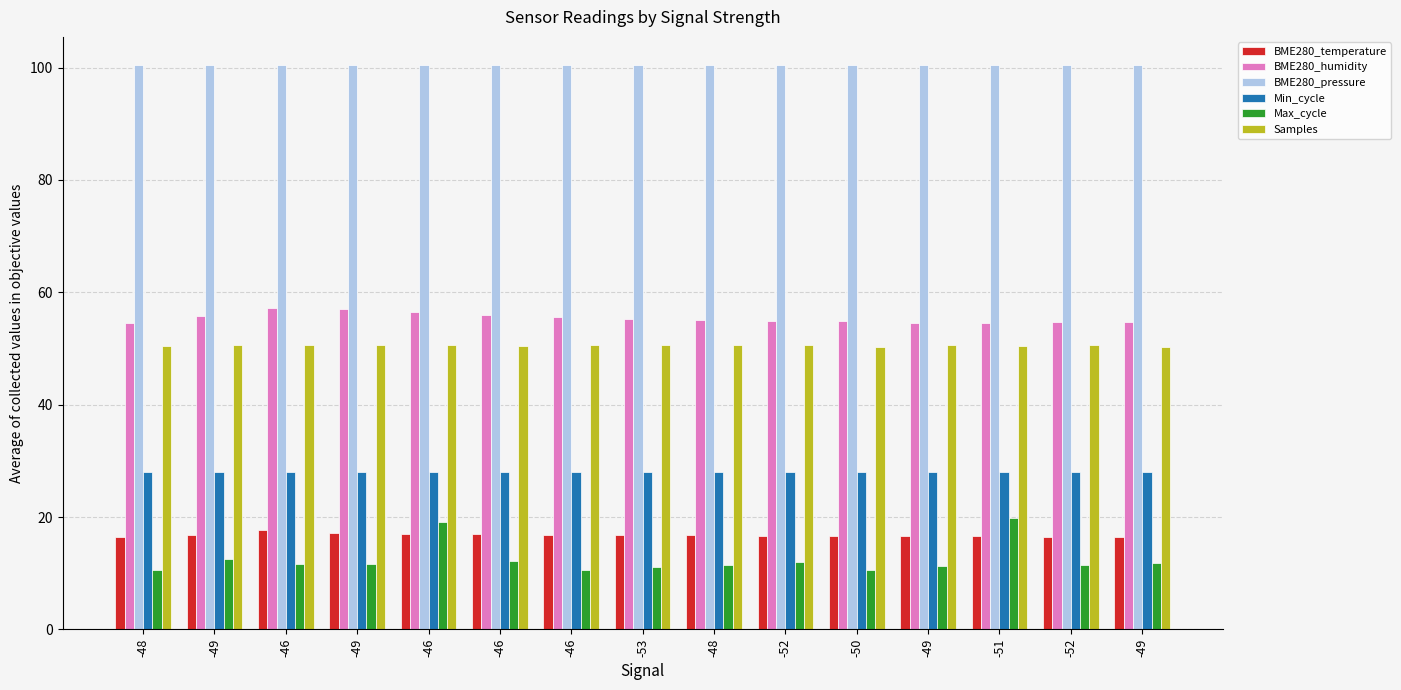

Count the number of categories in the chart.

15